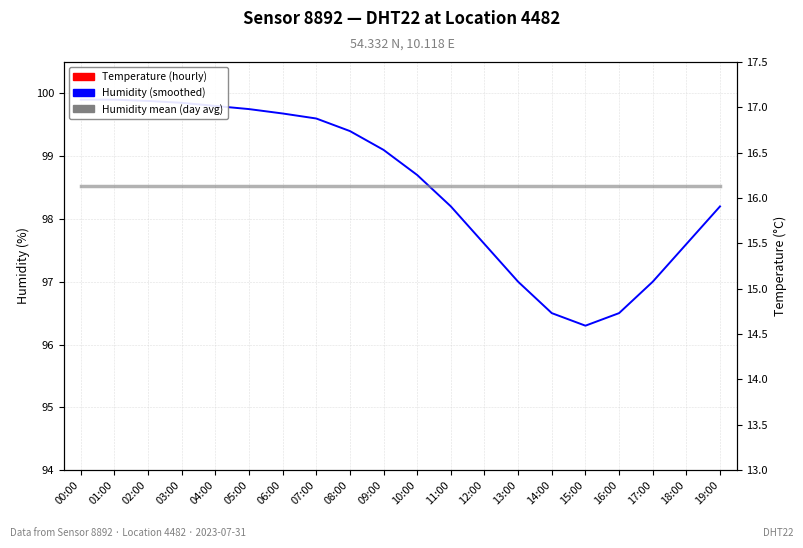

How many interior local valleys does the Humidity (smoothed) with ±0.2% band series have?

1